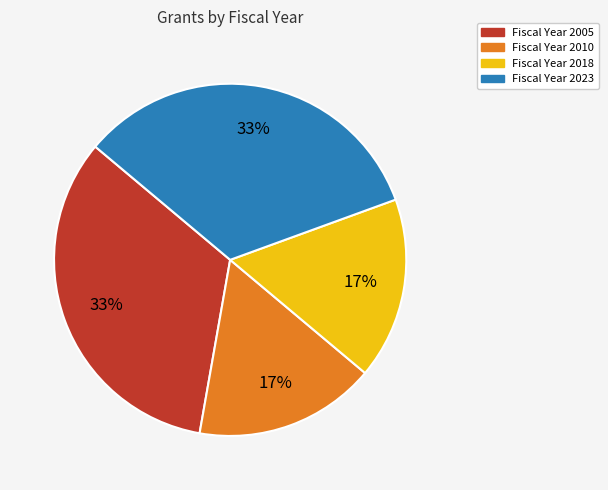

Is the sum of Fiscal Year 2023 and Fiscal Year 2005 greater than half?

Yes